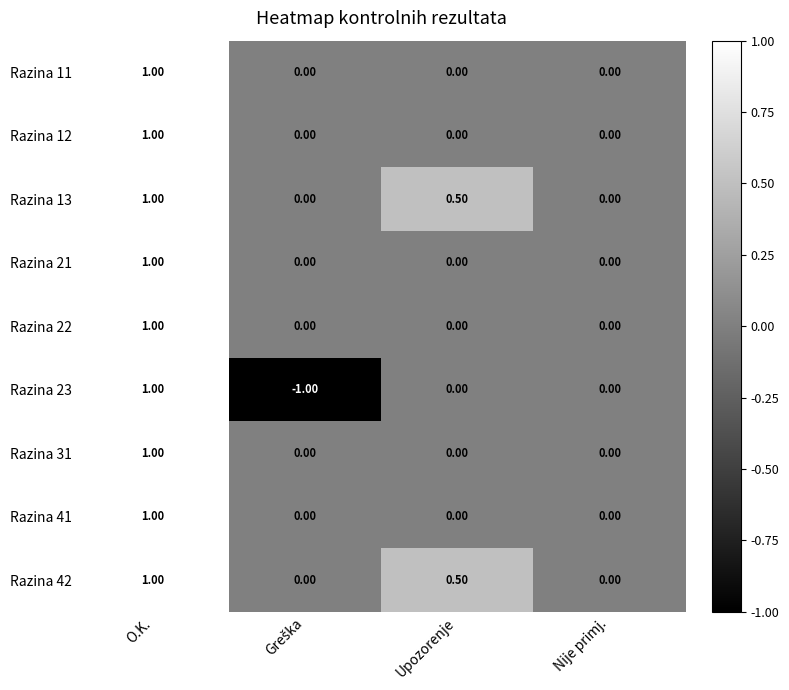

What is the maximum value shown in the chart?

1.0